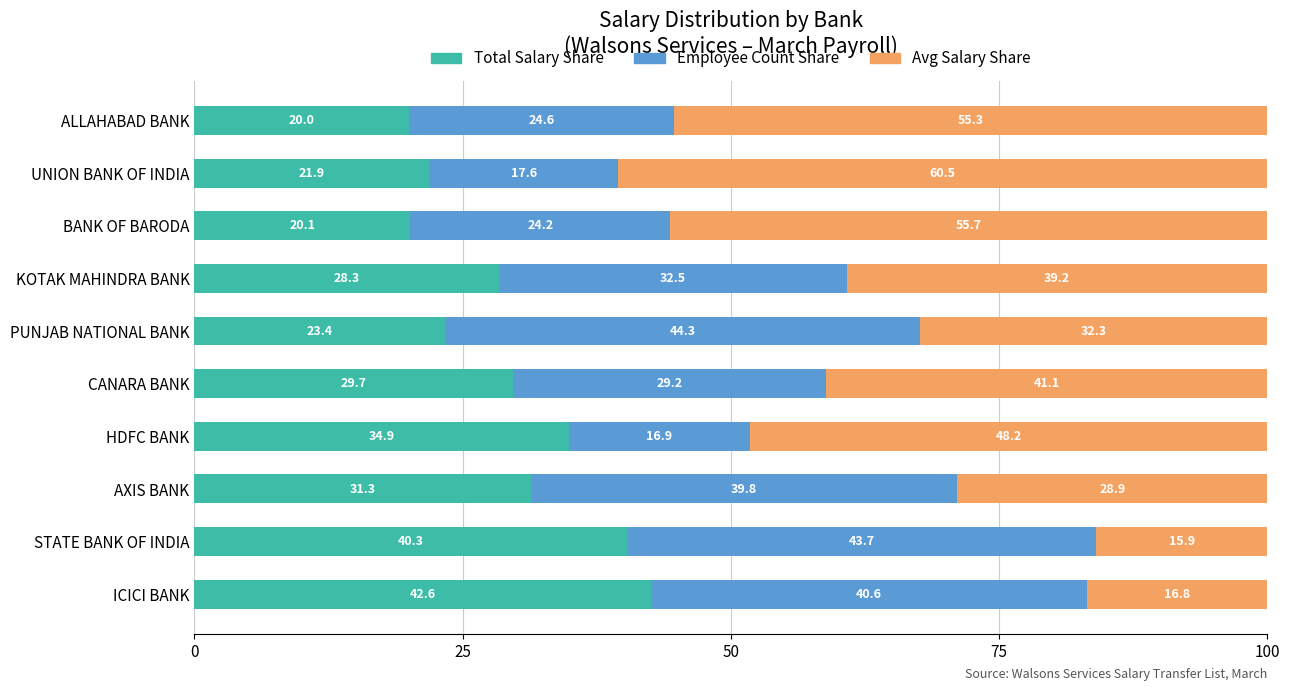

At which label is Total Salary Share closest to 31?

AXIS BANK